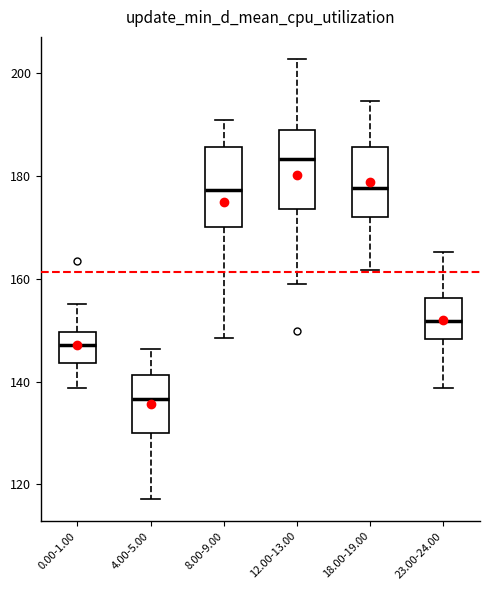

Which box's median line is the lowest?

4.00-5.00